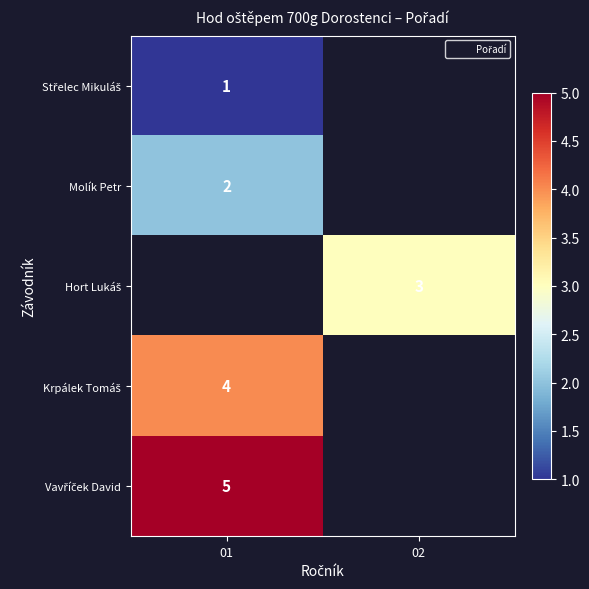

Which category has the lowest value in the Molík Petr series?

01